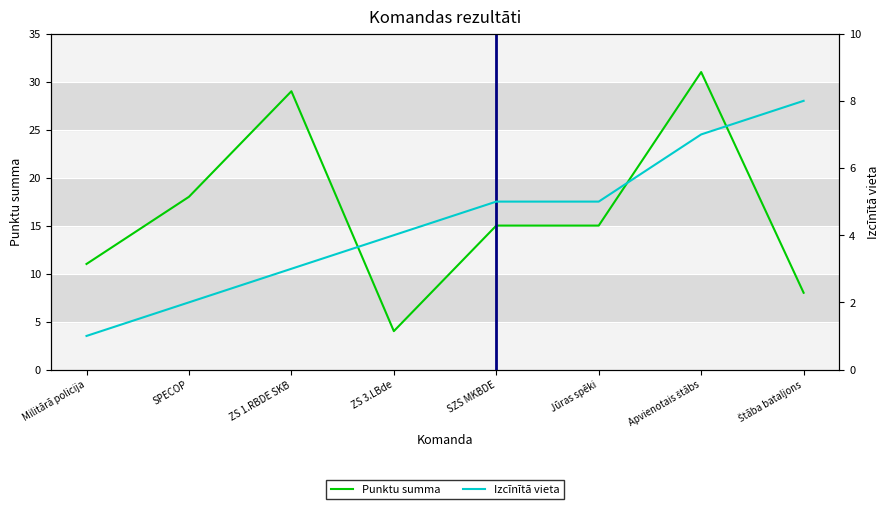

Which category has the highest value in the Izcīnītā vieta series?

Štāba bataljons